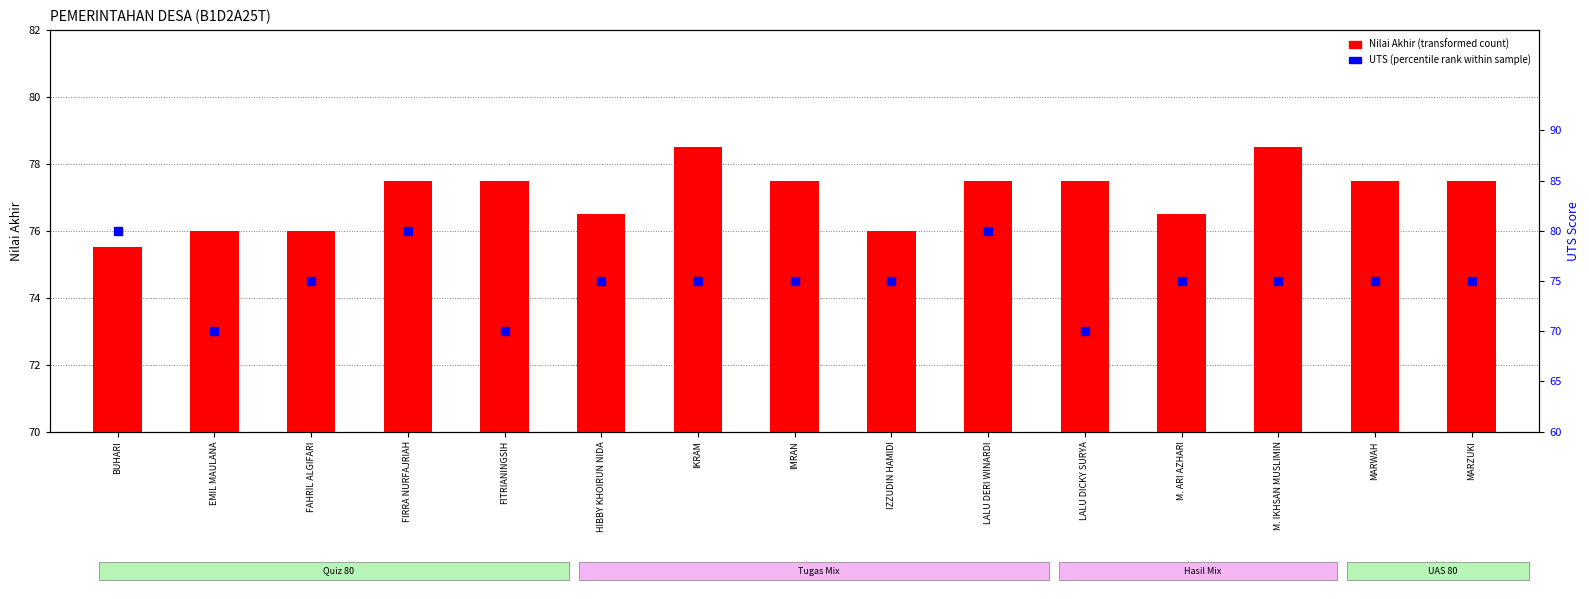

Which series contains the lowest Y value?

Nilai Akhir